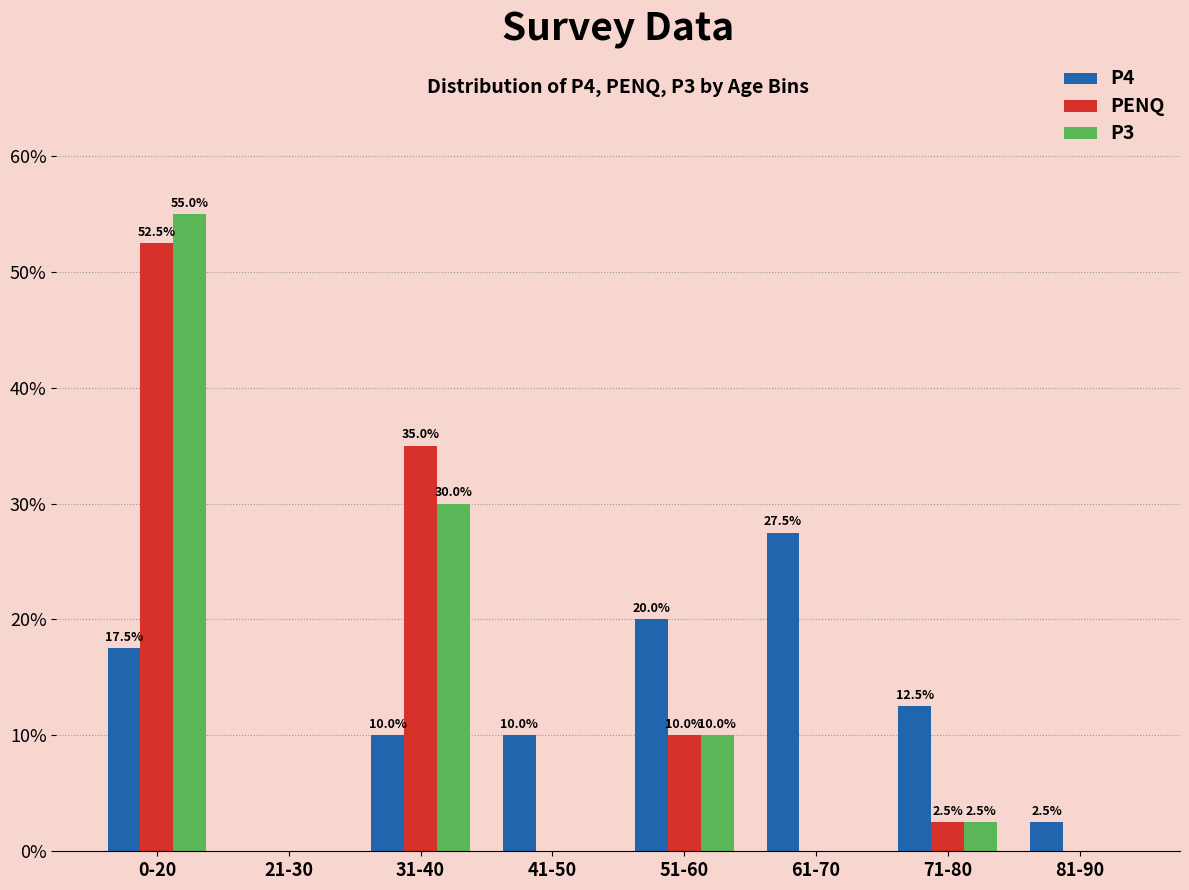

True or false: PENQ has a value of 35.0 at 31-40.

True